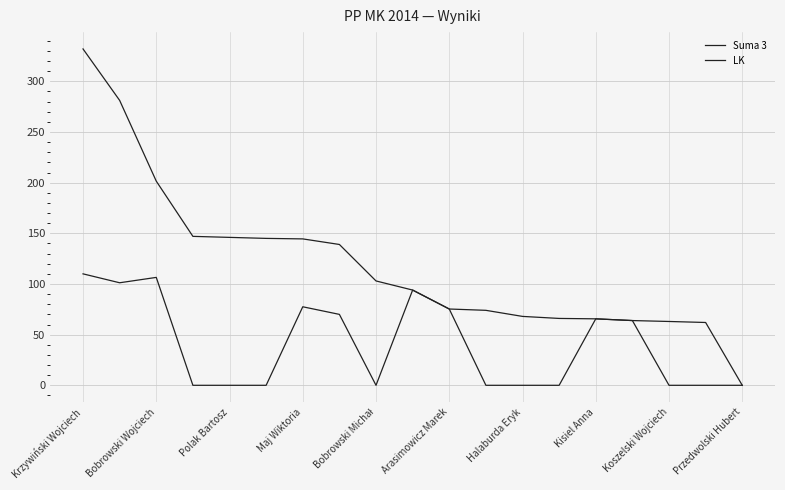

How many lines are shown in the chart?

2